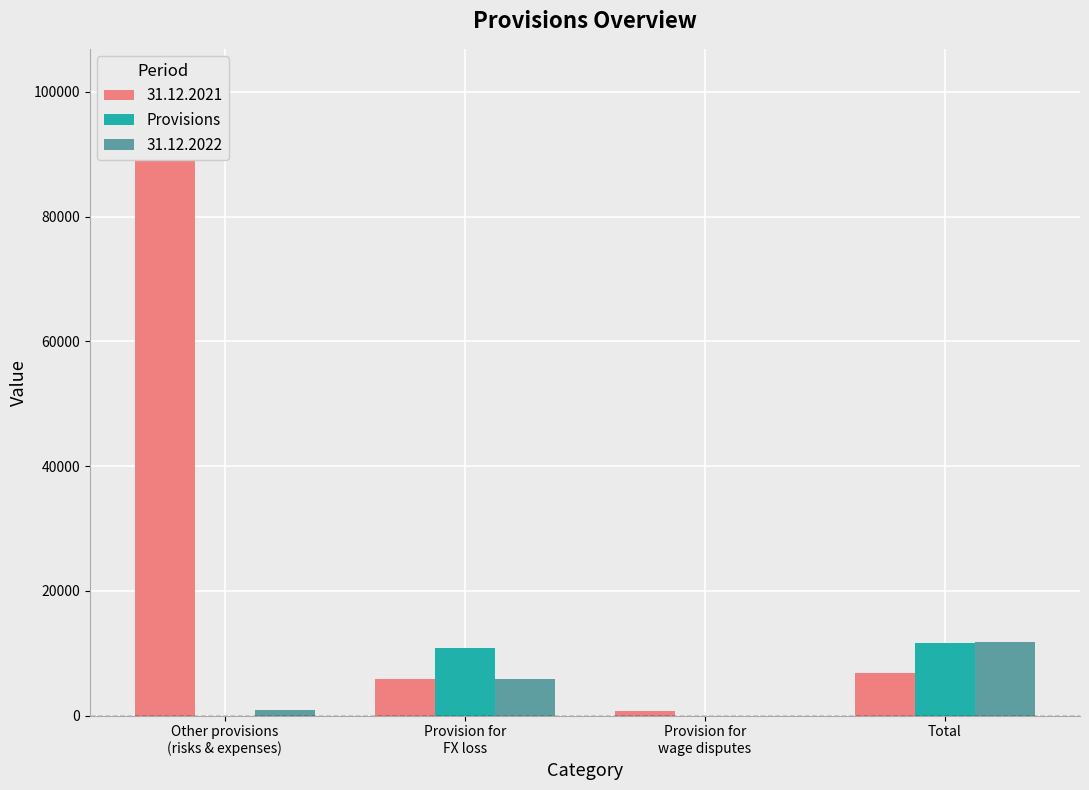

Which category has the highest value across all series?

Total